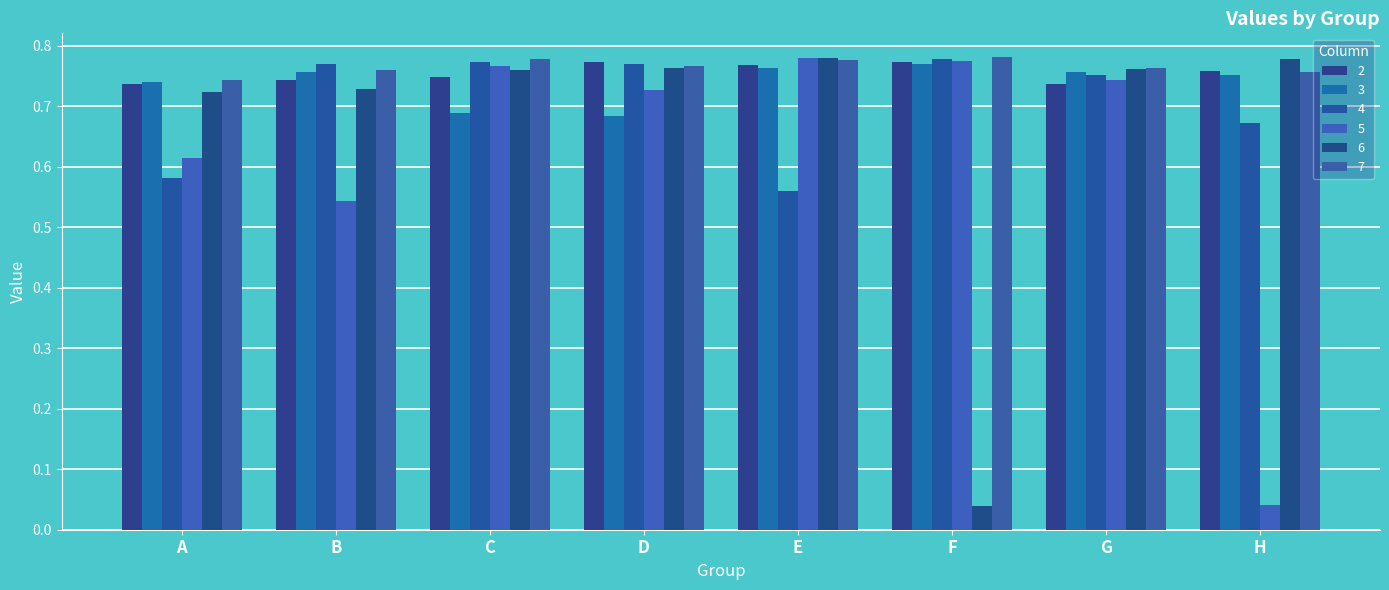

The value of 4 at D is 0.2. True or false?

False